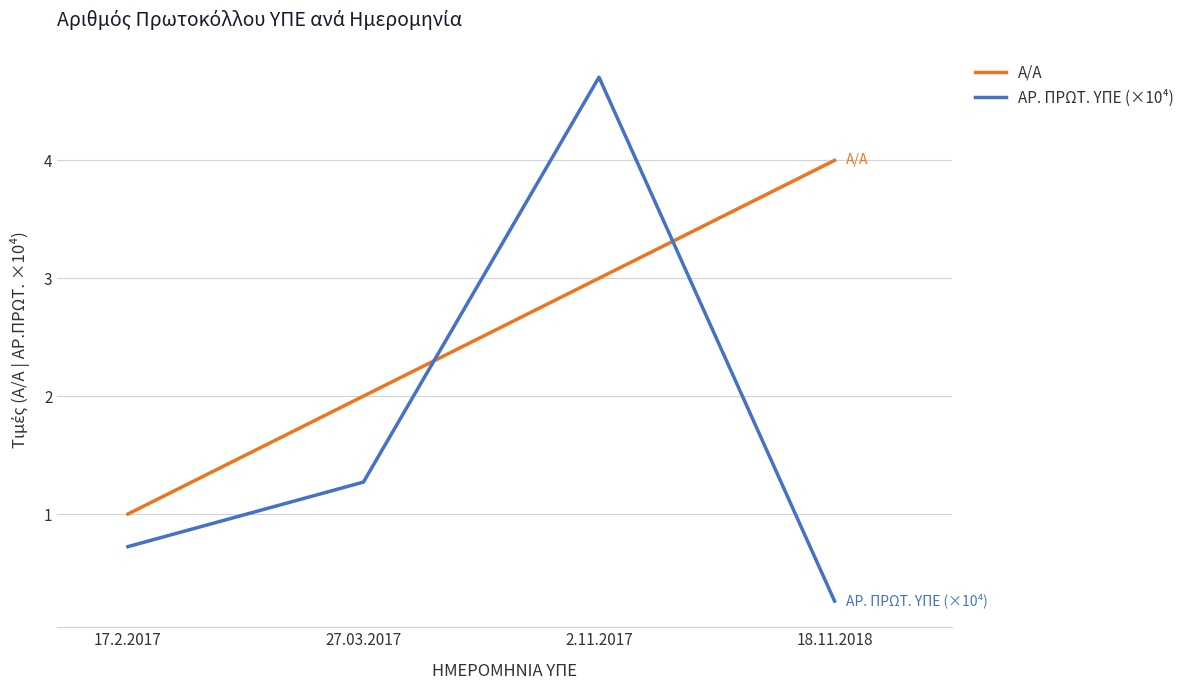

The value of ΑΡ. ΠΡΩΤ. ΥΠΕ (×10⁴) at 17.2.2017 is 0.7. True or false?

True